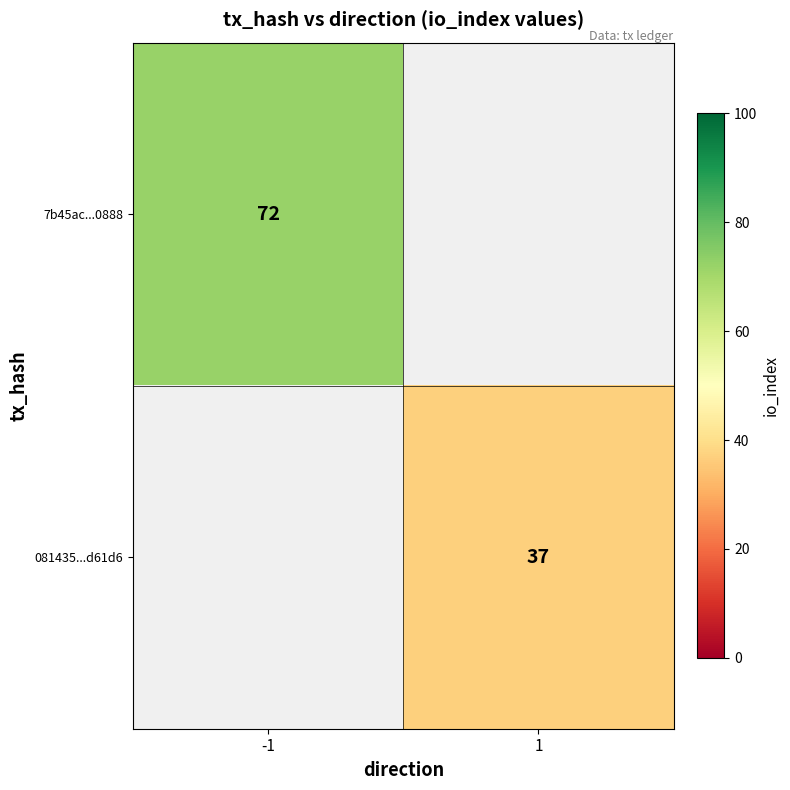

True or false: 081435...d61d6 has a value of 37 at 1.

True